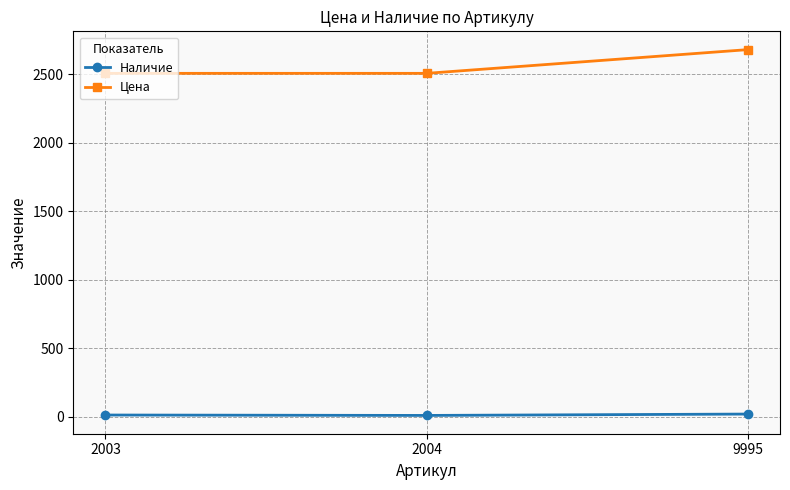

How many values in the Цена series exceed 2505?

1